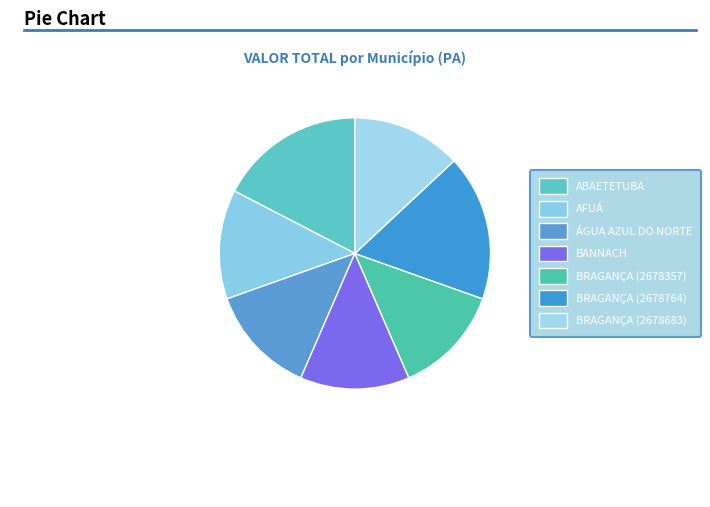

To the nearest percent, what is the average slice percentage?

14%